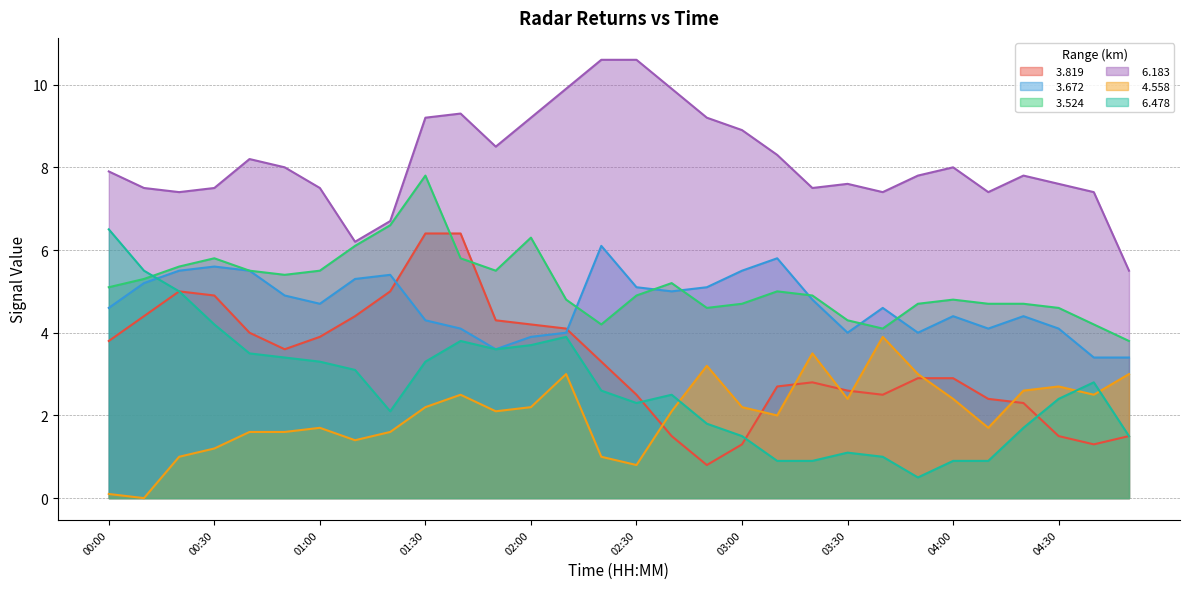

Where does the   3.672 series first go above 4?

00:00